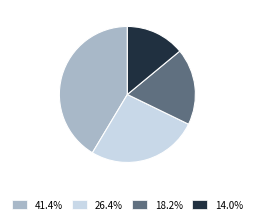

Is there a majority slice in this chart?

No